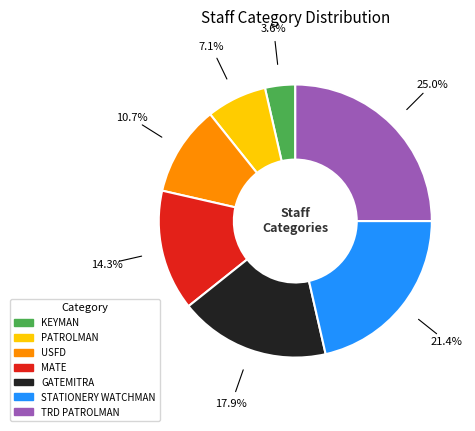

Is there a majority slice in this chart?

No